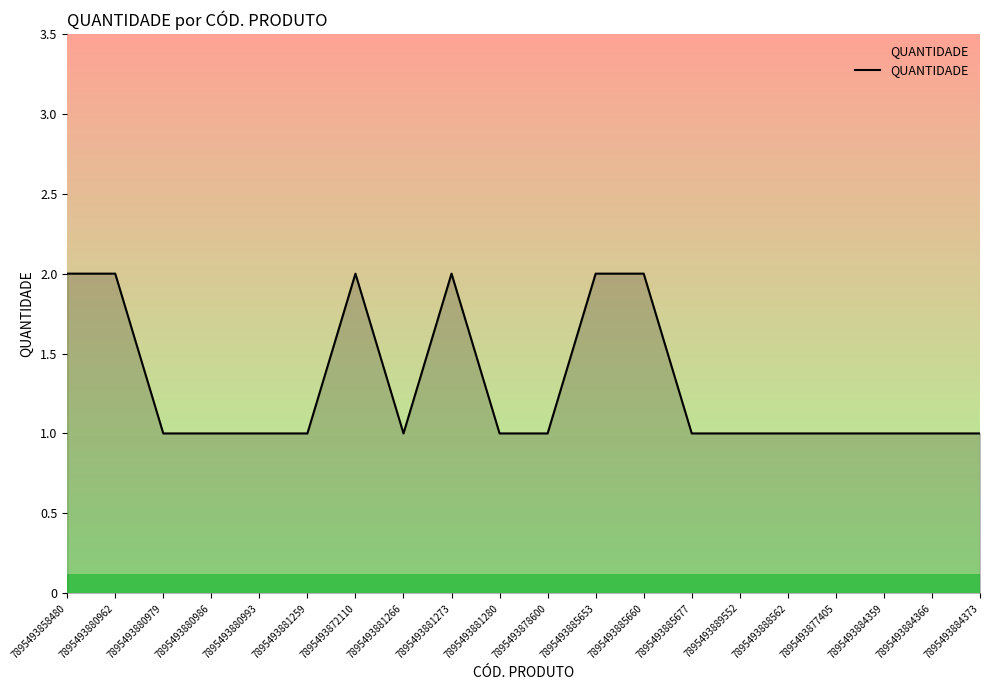

Is this an area chart (filled region under the line)?

No